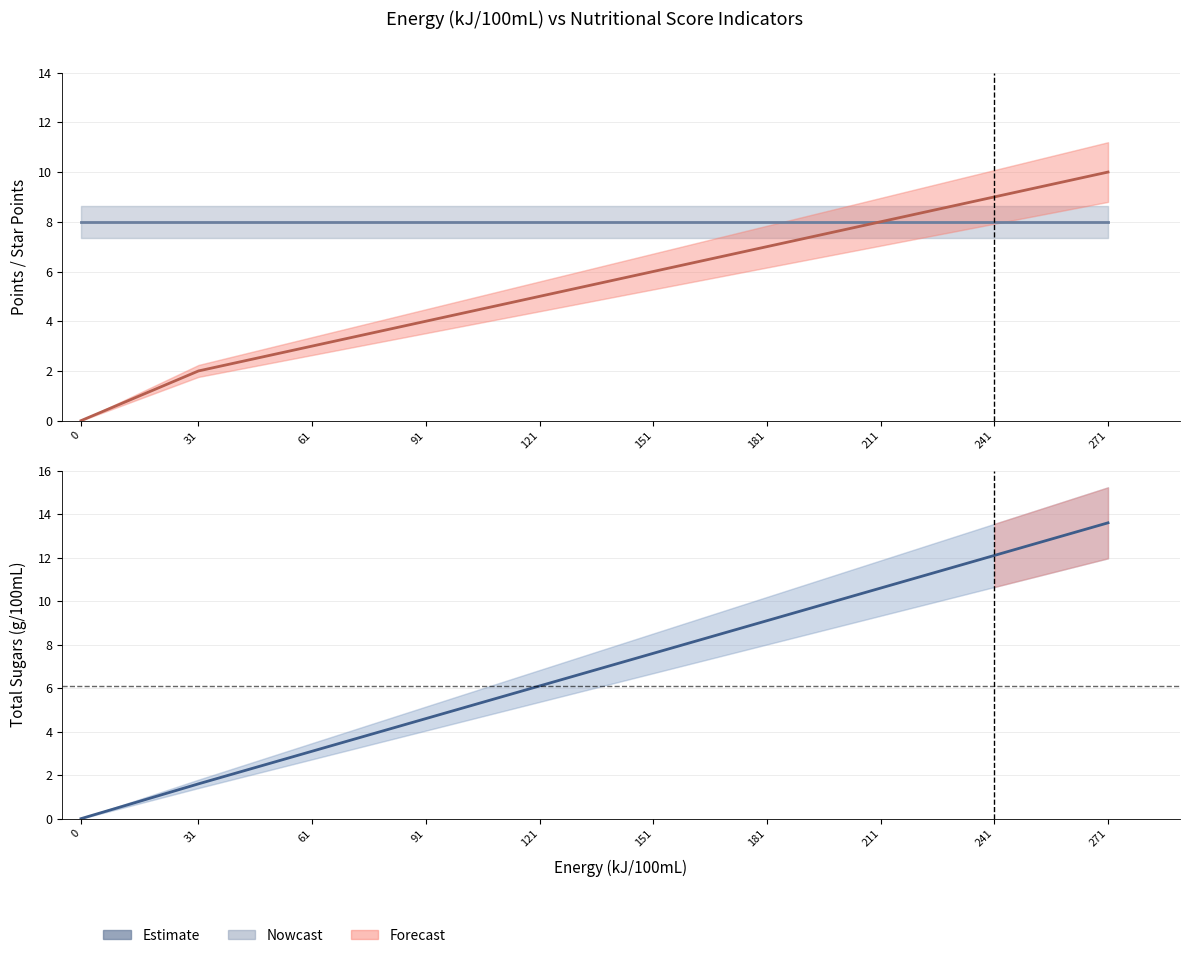

What is the sum of the HSR Star Points values at 121 and 271?

16.0